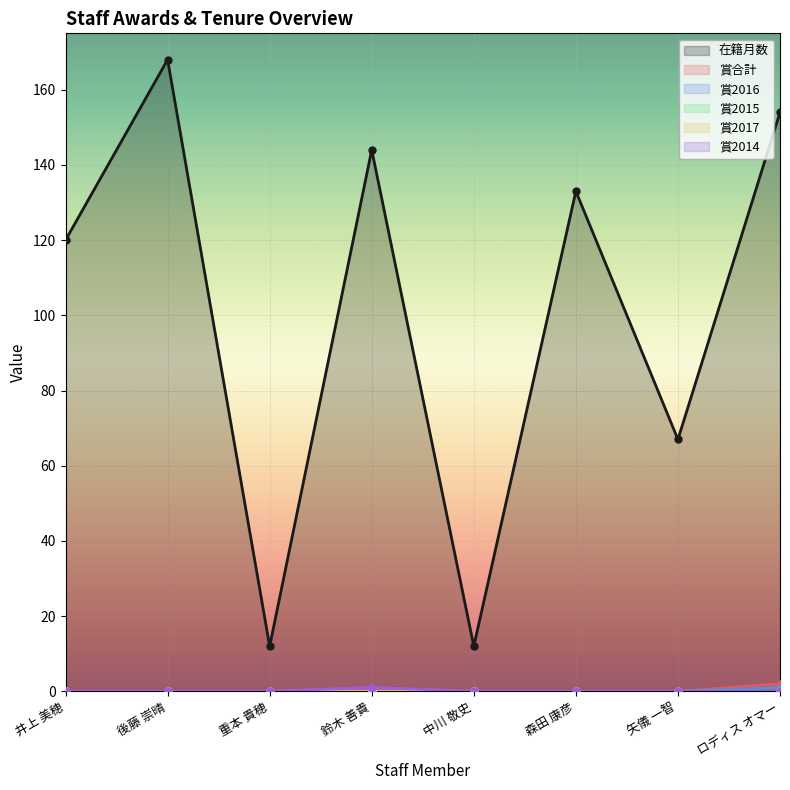

How many 賞合計 values are between 0 and 1?

7